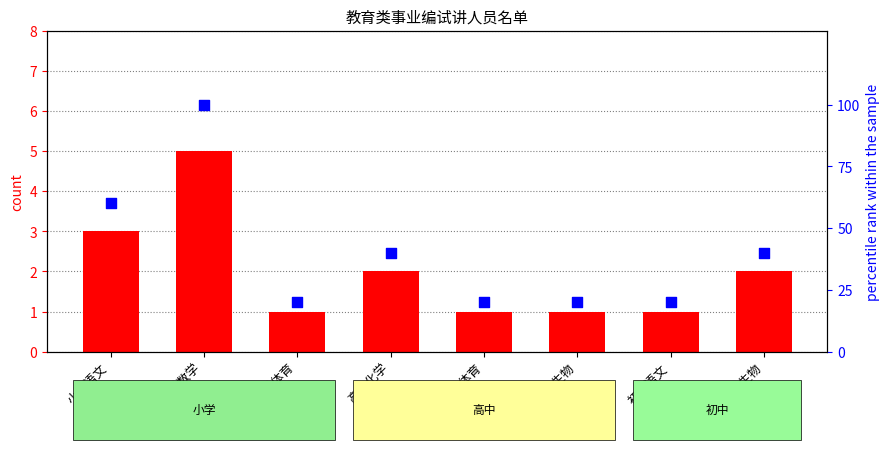

Which series has the widest spread of Y values?

percentile rank within the sample